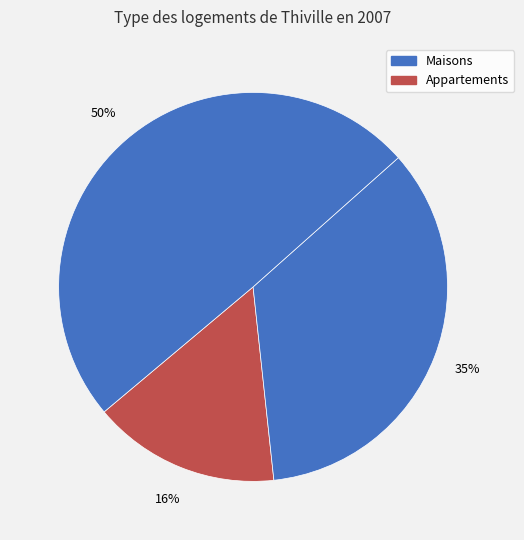

Is there a majority slice in this chart?

No